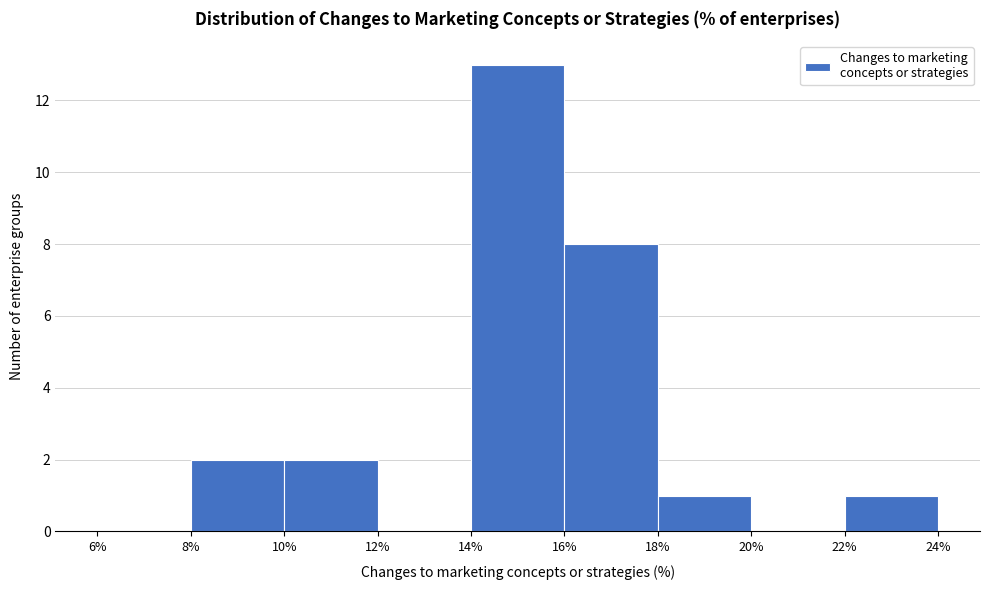

Reading left to right, transcribe this chart: for each bar, give the range it covers on the x-axis and its height. The values are not printed on the chart, so give them approximately, as read against the axis.

6% to 8%: 0
8% to 10%: 2
10% to 12%: 2
12% to 14%: 0
14% to 16%: 13
16% to 18%: 8
18% to 20%: 1
20% to 22%: 0
22% to 24%: 1